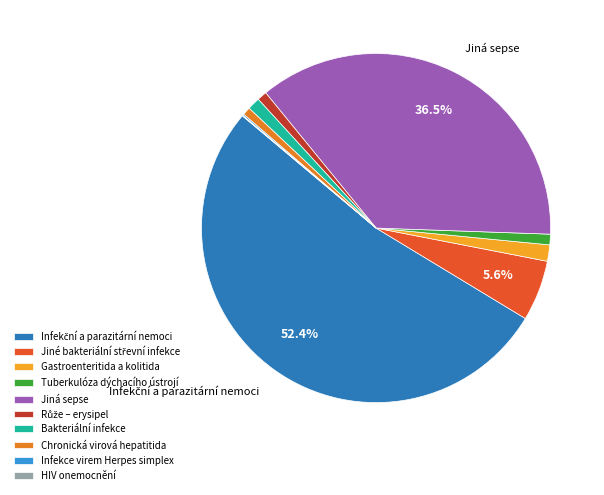

To the nearest percent, what is the difference between the largest and smallest slice percentages?

52%